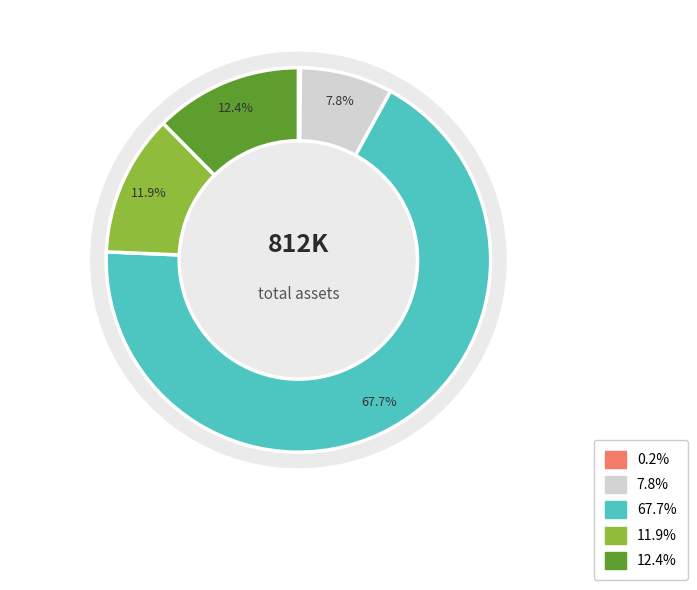

Count the number of slices in the pie.

5